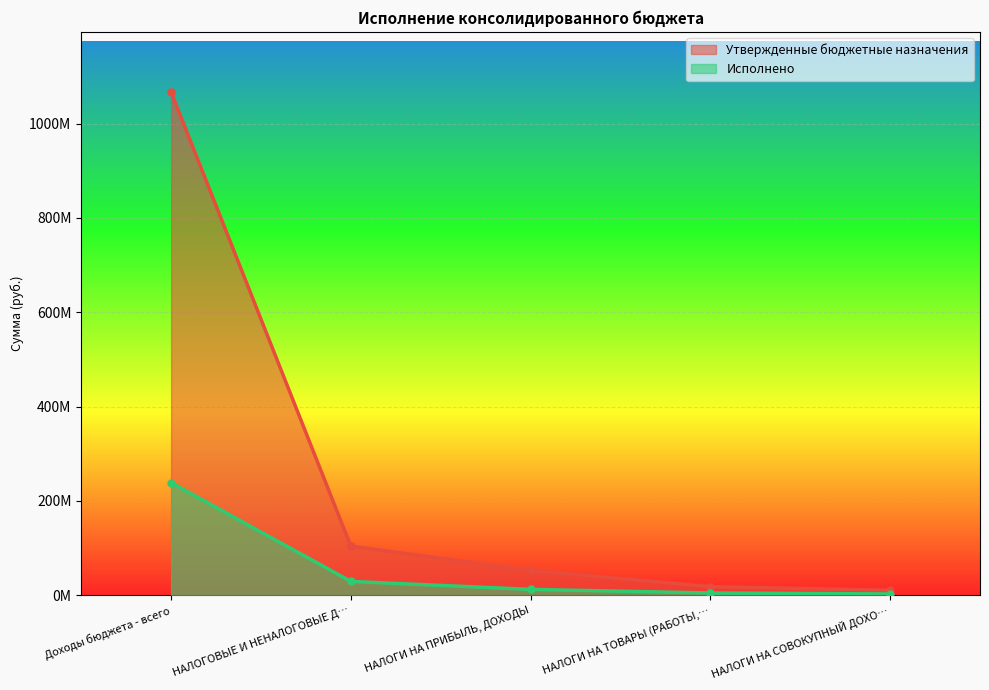

How many data points in Утвержденные бюджетные назначения are less than 52370100?

2